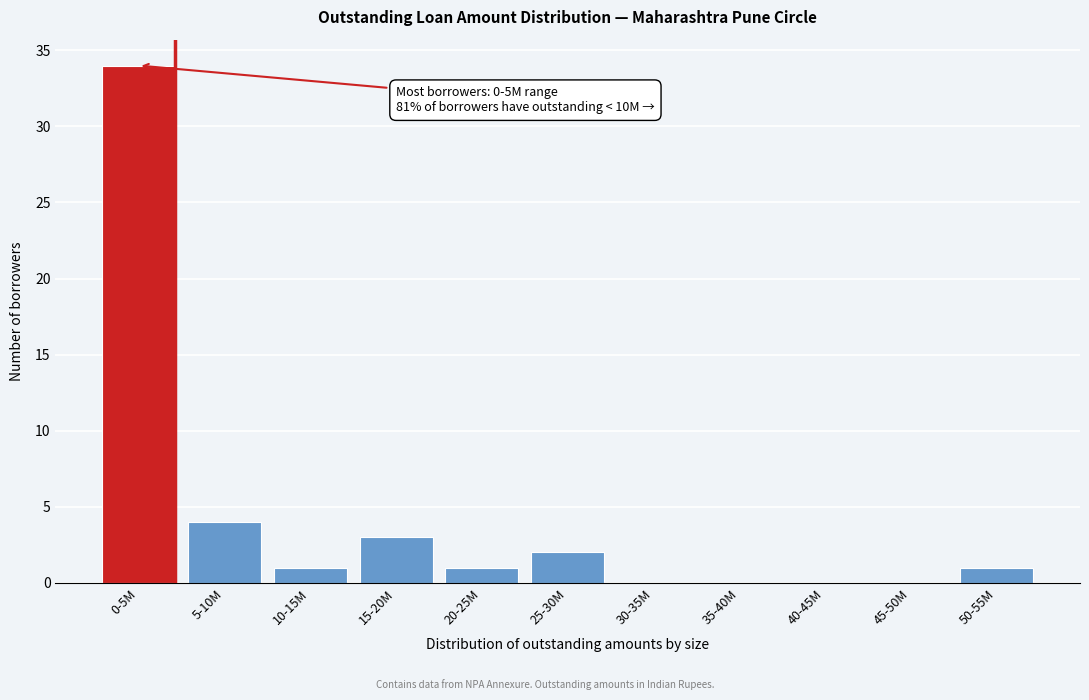

Reading right to left, transcribe all the data shown in this chart.

50-55M=1	45-50M=0	40-45M=0	35-40M=0	30-35M=0	25-30M=2	20-25M=1	15-20M=3	10-15M=1	5-10M=4	0-5M=34